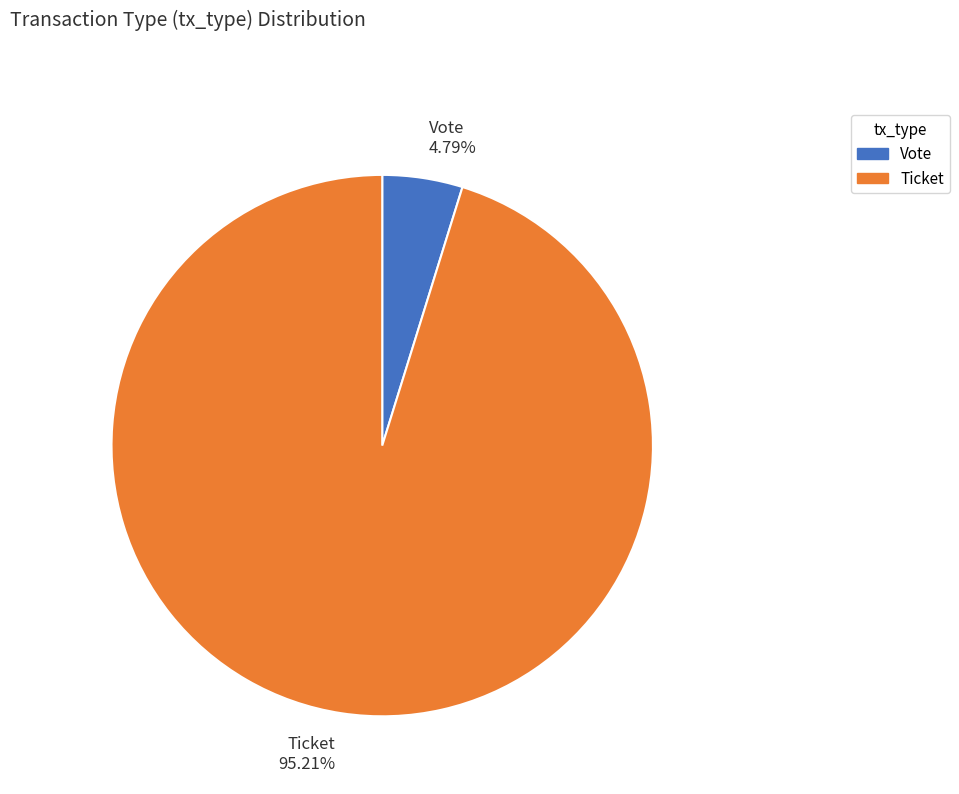

Which has a higher value, Ticket or Vote?

Ticket